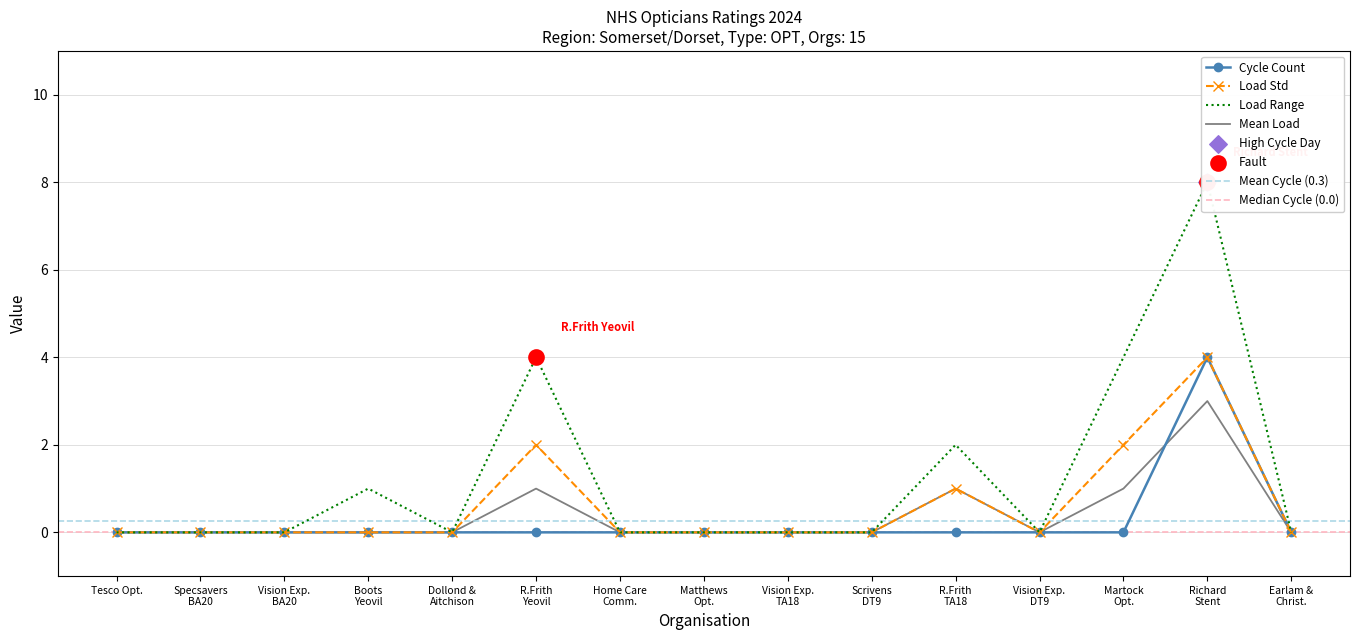

Which series reaches the minimum Y coordinate?

Load Std